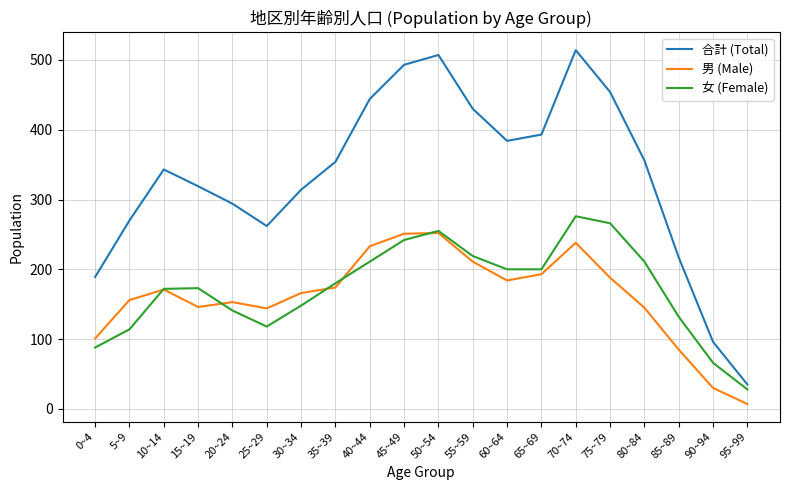

At how many categories does at least one series exceed 81?

19